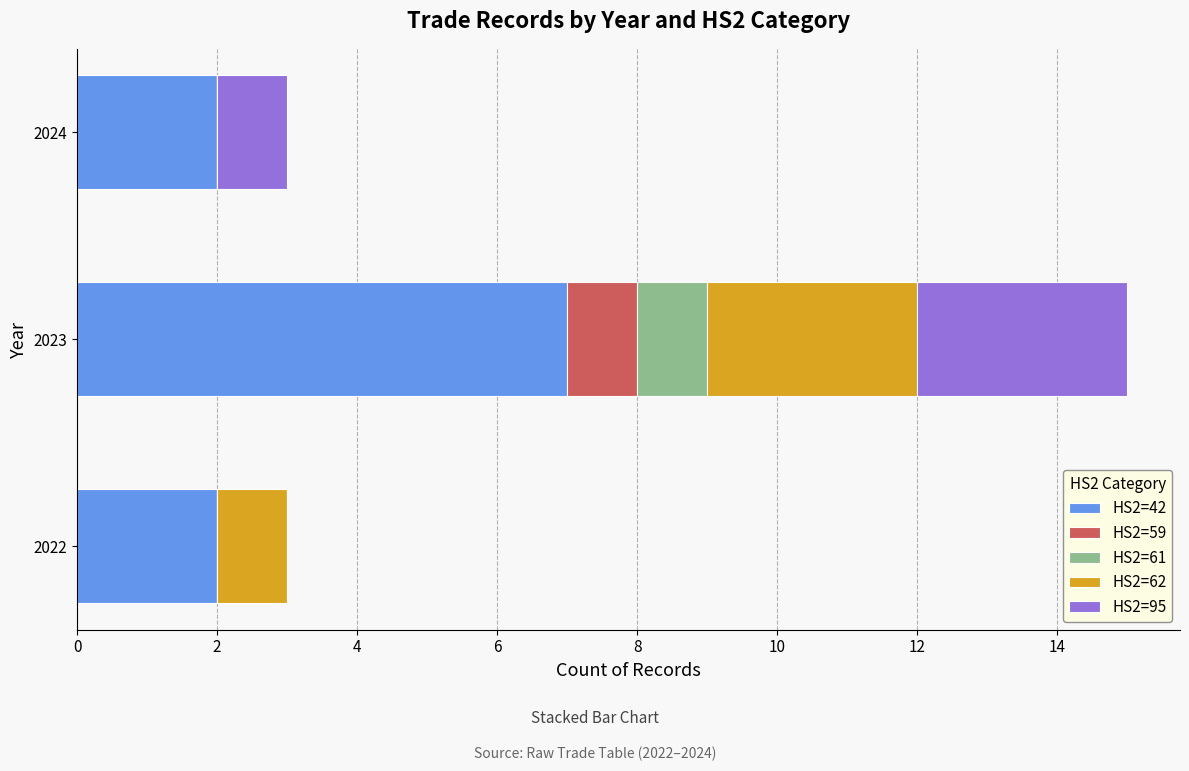

What is the total value across all series at 2024?

3